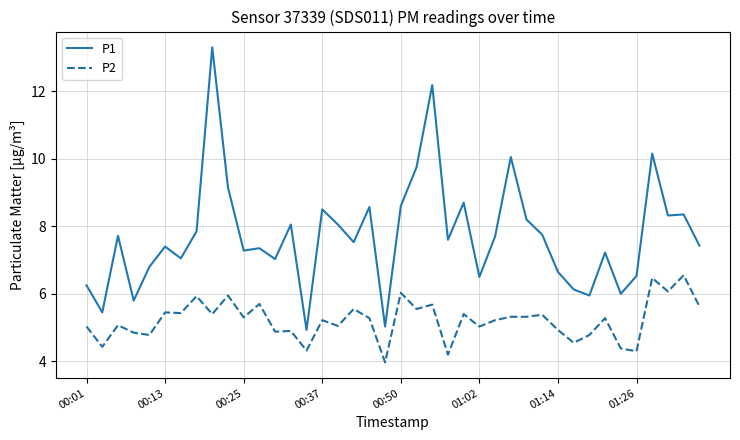

True or false: P2 and P1 intersect in this chart.

False